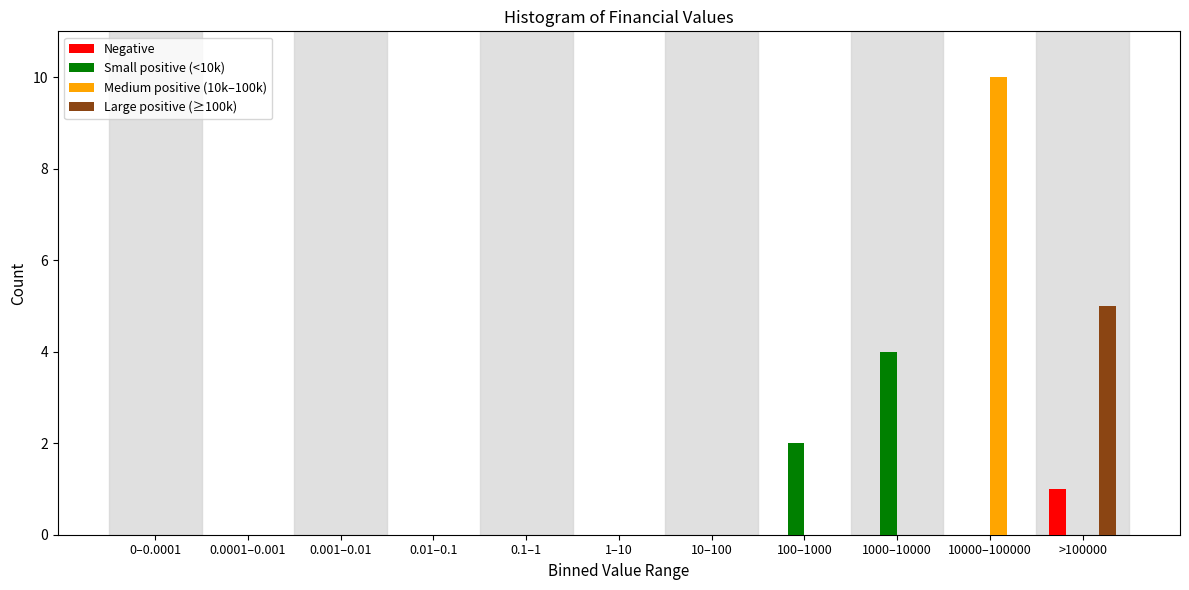

At which category does the chart reach its peak across all series?

10000–100000